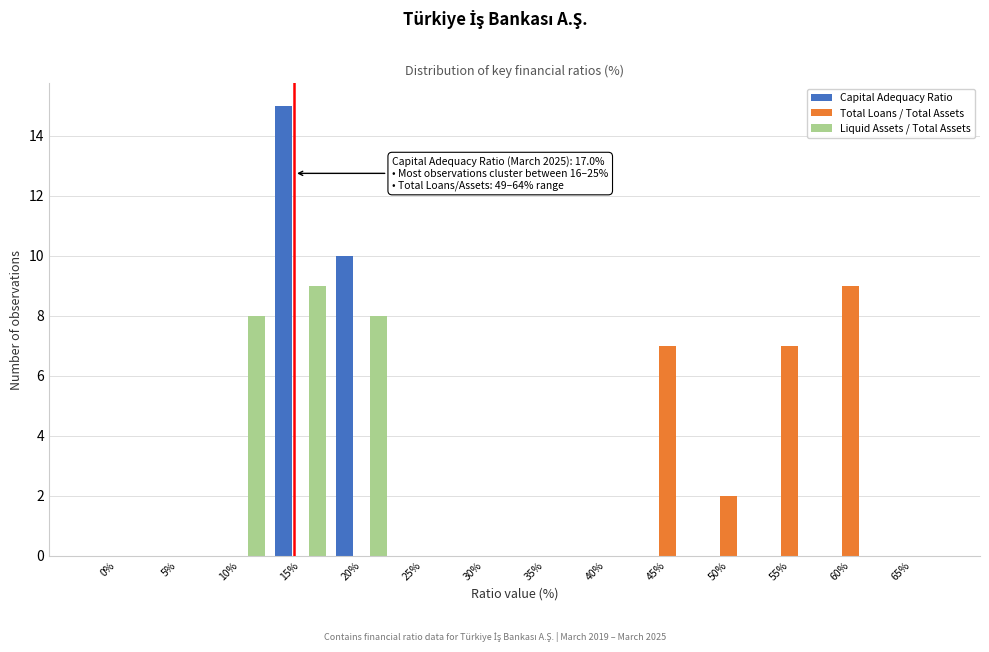

Which category has the highest value in the Liquid Assets / Total Assets series?

15%